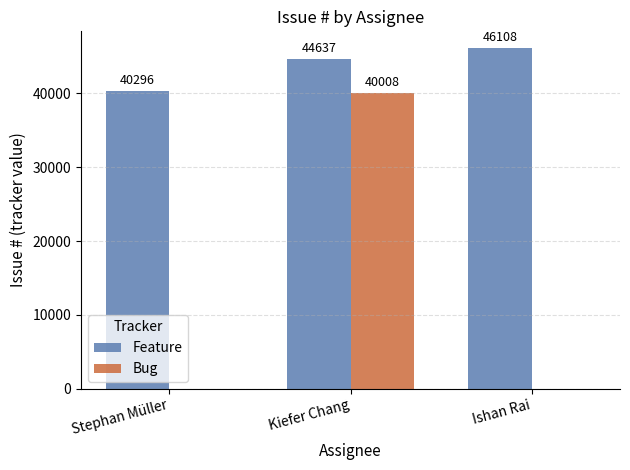

At which category is the sum across all series the highest?

Kiefer Chang